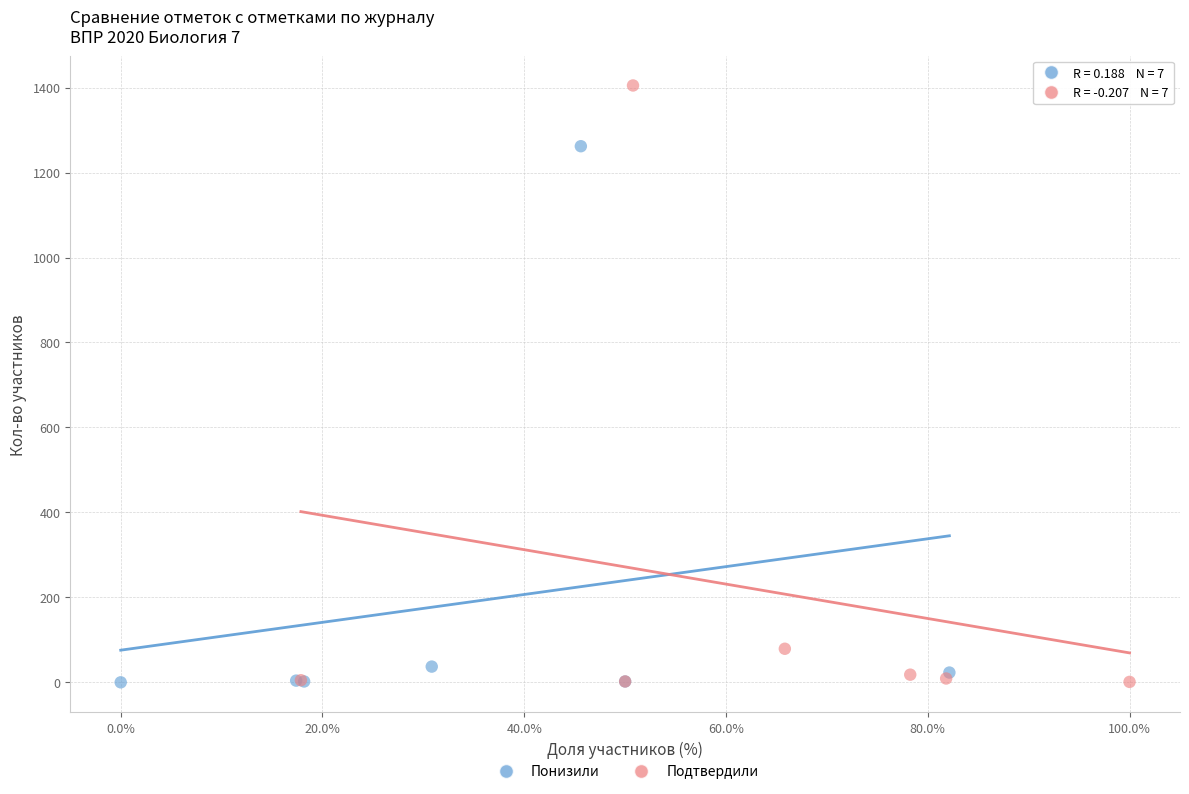

What are all the series names shown in the legend?

Понизили, Подтвердили